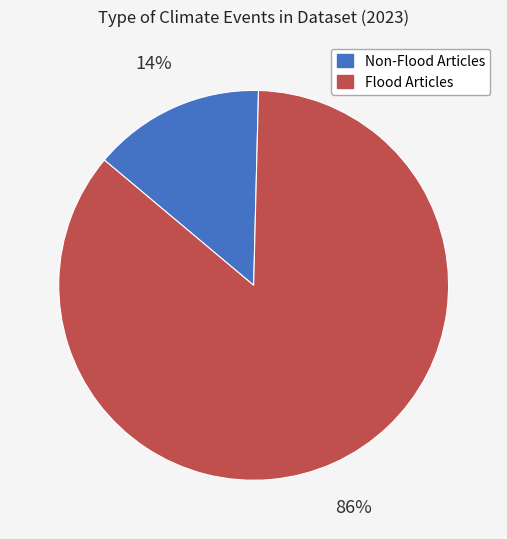

To the nearest percent, what portion does Non-Flood Articles represent?

14%